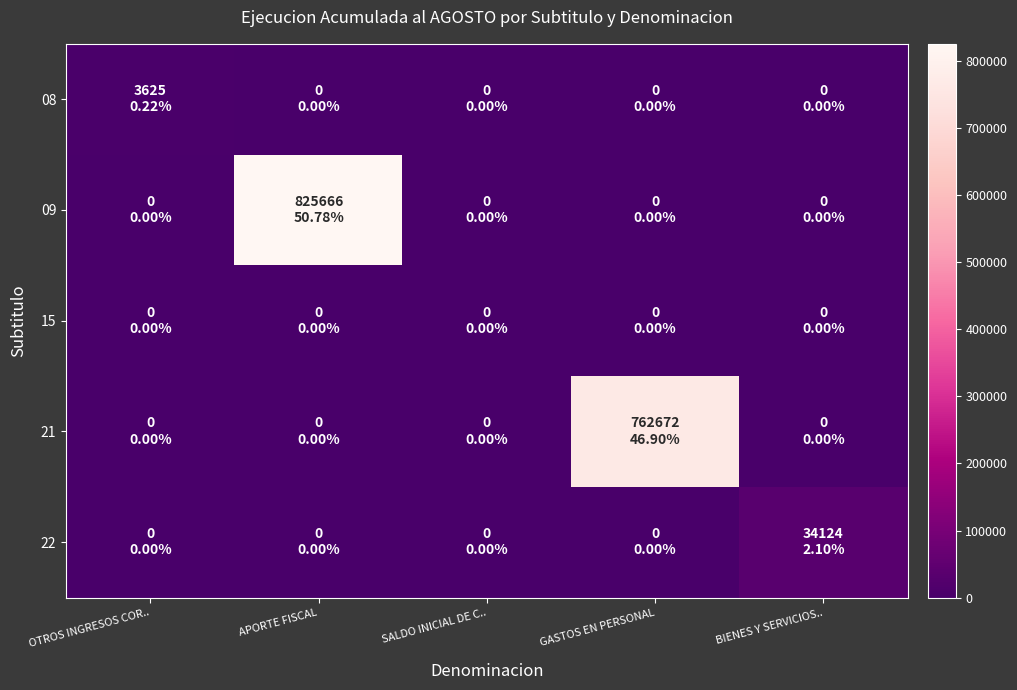

Between GASTOS EN PERSONAL and BIENES Y SERVICIOS.., which is larger?

GASTOS EN PERSONAL